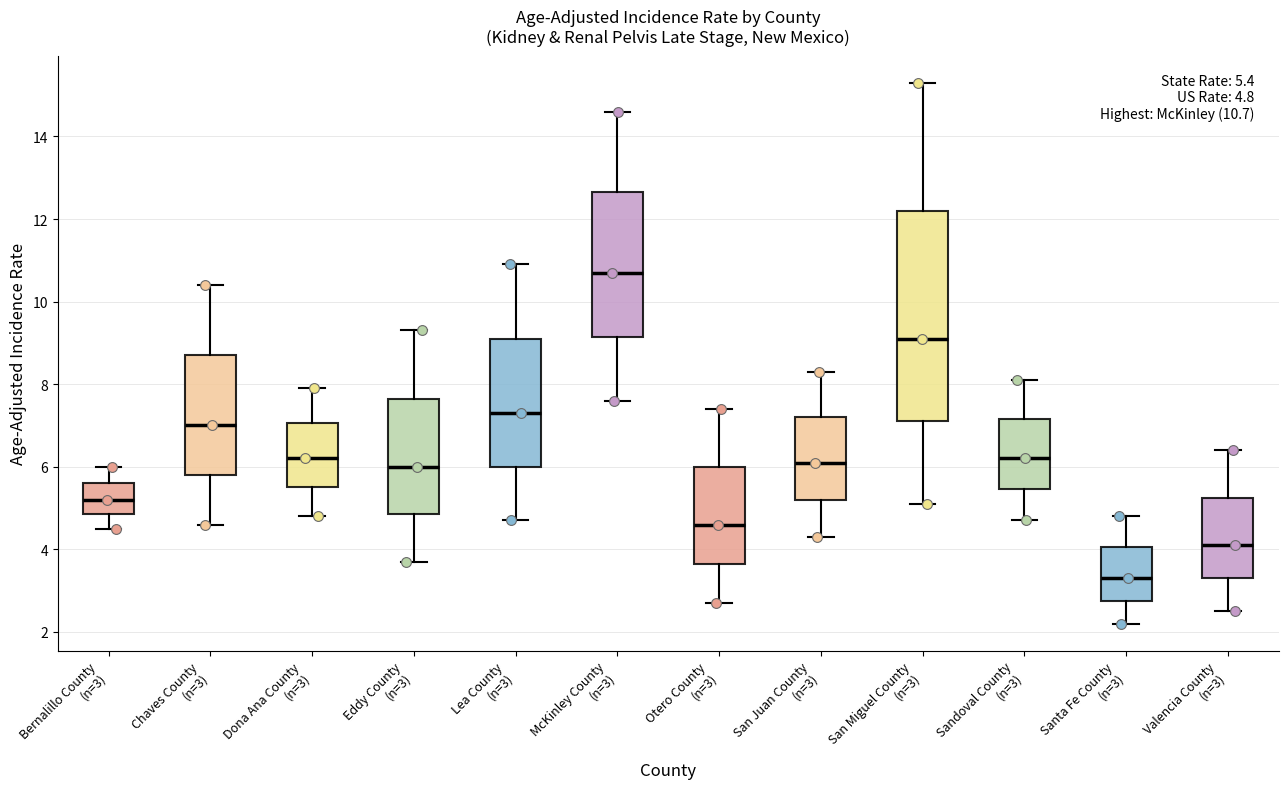

Which box has the highest median line?

McKinley County (n=3)